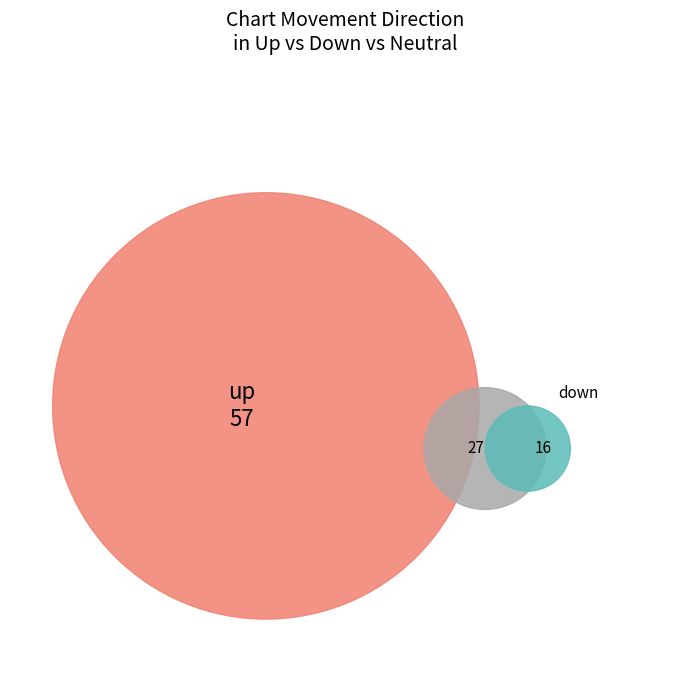

Is up the majority of the pie?

Yes